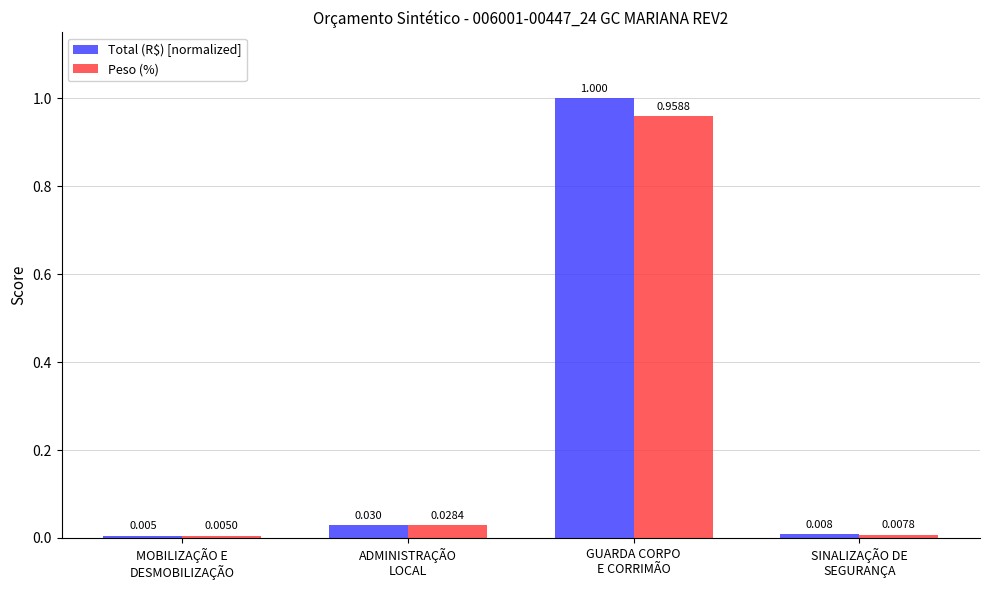

Rank the series at MOBILIZAÇÃO E
DESMOBILIZAÇÃO from lowest to highest value.

Peso (%), Total (R$) [normalized]